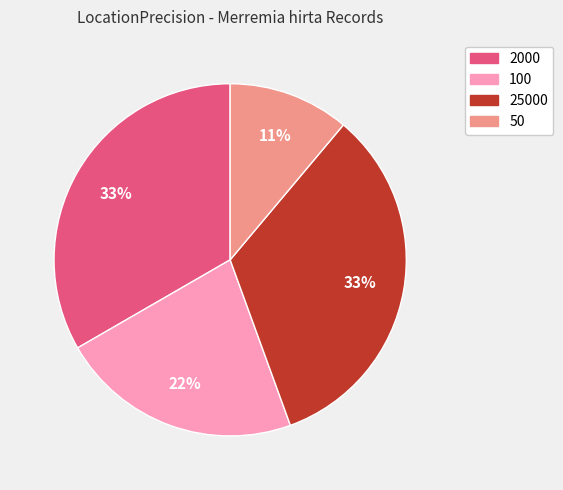

Is there a majority slice in this chart?

No